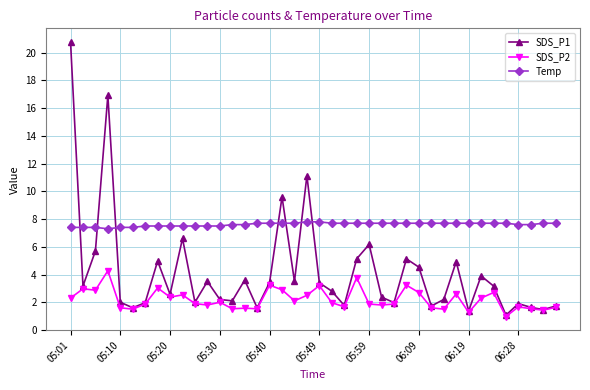

What is the minimum value shown in the chart?

1.0